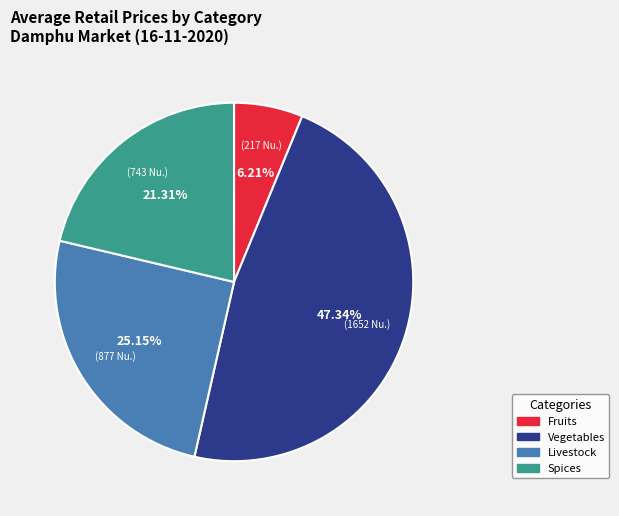

Is there a majority slice in this chart?

No